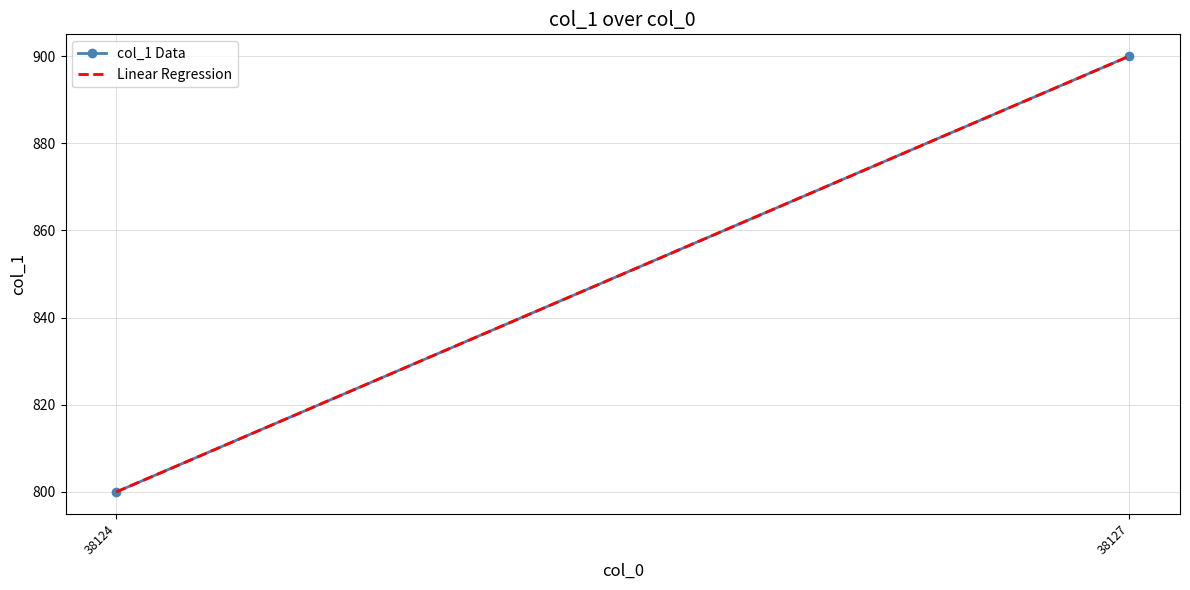

The chart shows a value of 800 at 38124. True or false?

True